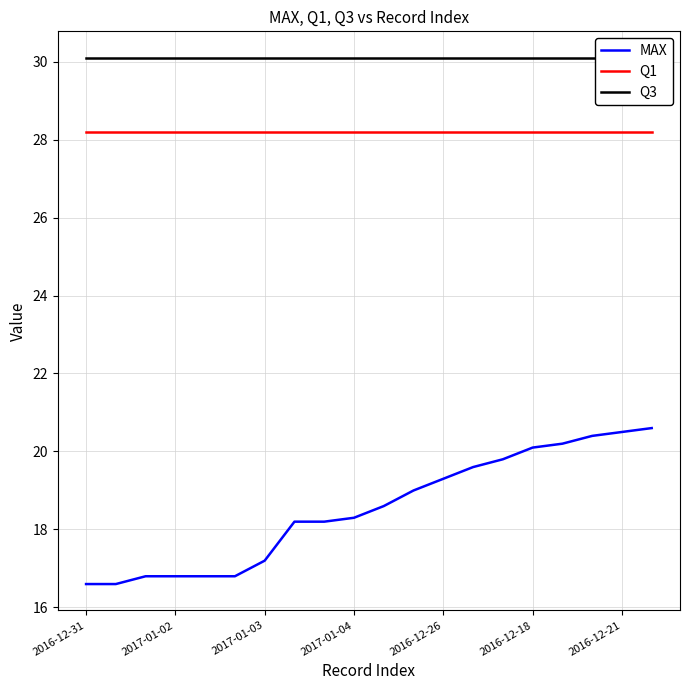

Reading left to right, list all the values displayed in this chart.

MAX: 16.6	16.6	16.8	16.8	16.8	16.8	17.2	18.2	18.2	18.3	18.6	19.0	19.3	19.6	19.8	20.1	20.2	20.4	20.5	20.6
Q1: 28.2	28.2	28.2	28.2	28.2	28.2	28.2	28.2	28.2	28.2	28.2	28.2	28.2	28.2	28.2	28.2	28.2	28.2	28.2	28.2
Q3: 30.1	30.1	30.1	30.1	30.1	30.1	30.1	30.1	30.1	30.1	30.1	30.1	30.1	30.1	30.1	30.1	30.1	30.1	30.1	30.1